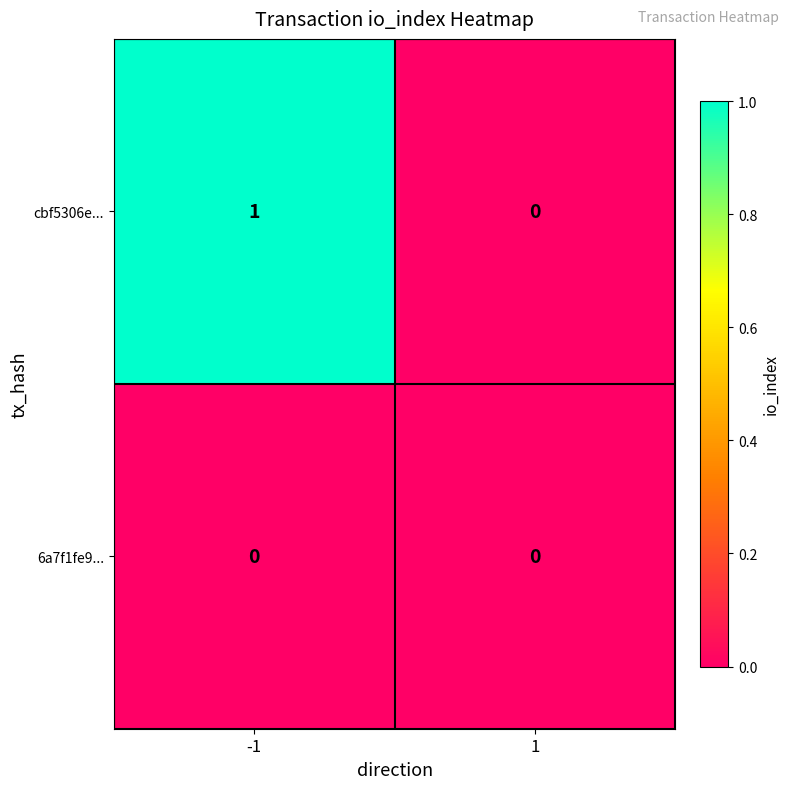

Reading left to right, what are all the values shown in this chart?

cbf5306e...: -1=1	1=0
6a7f1fe9...: -1=0	1=0